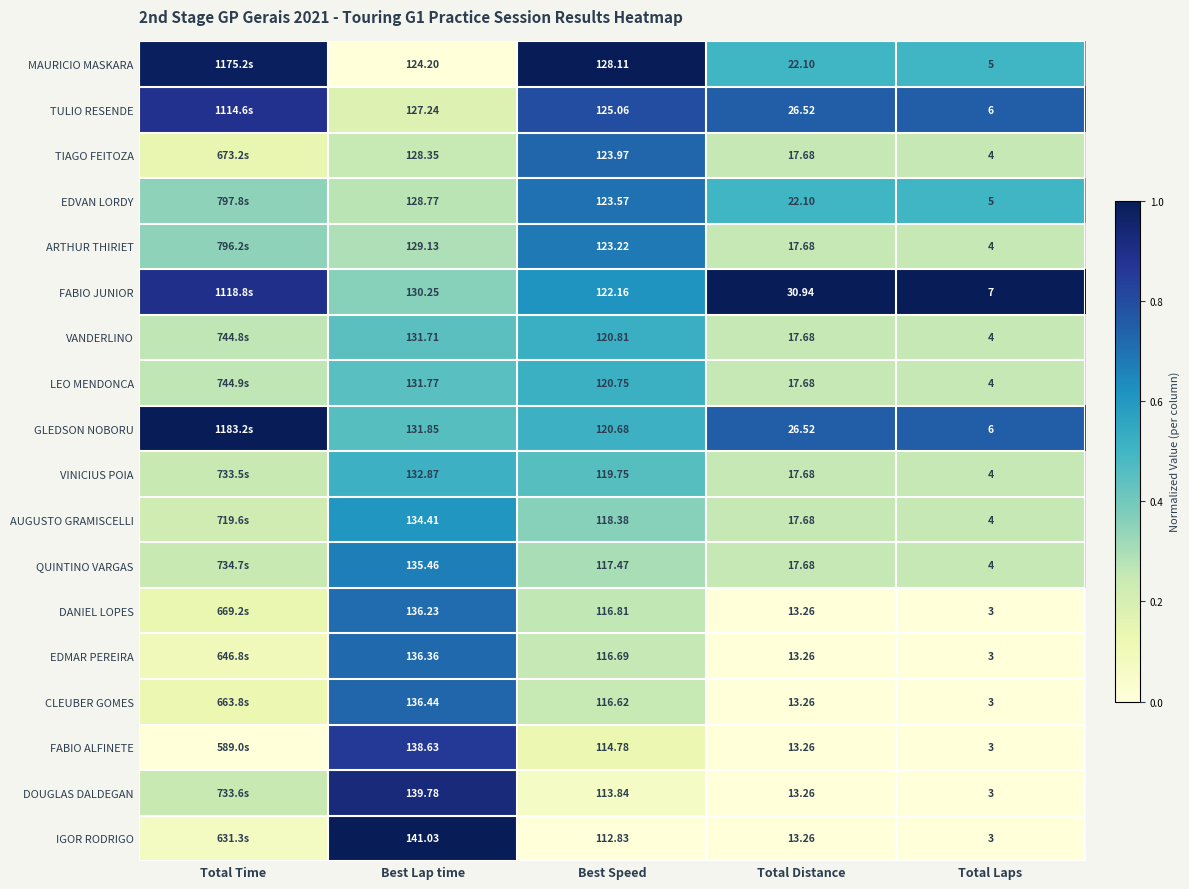

Is the value of IGOR RODRIGO at Total Laps greater than the value of VANDERLINO at Best Lap time?

No